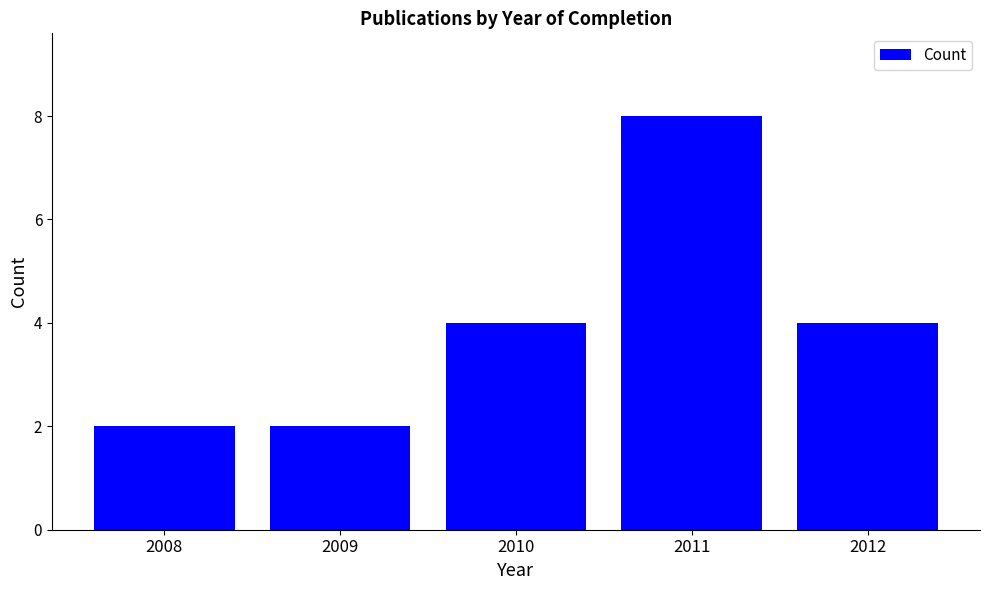

What is the minimum value shown in the chart?

2